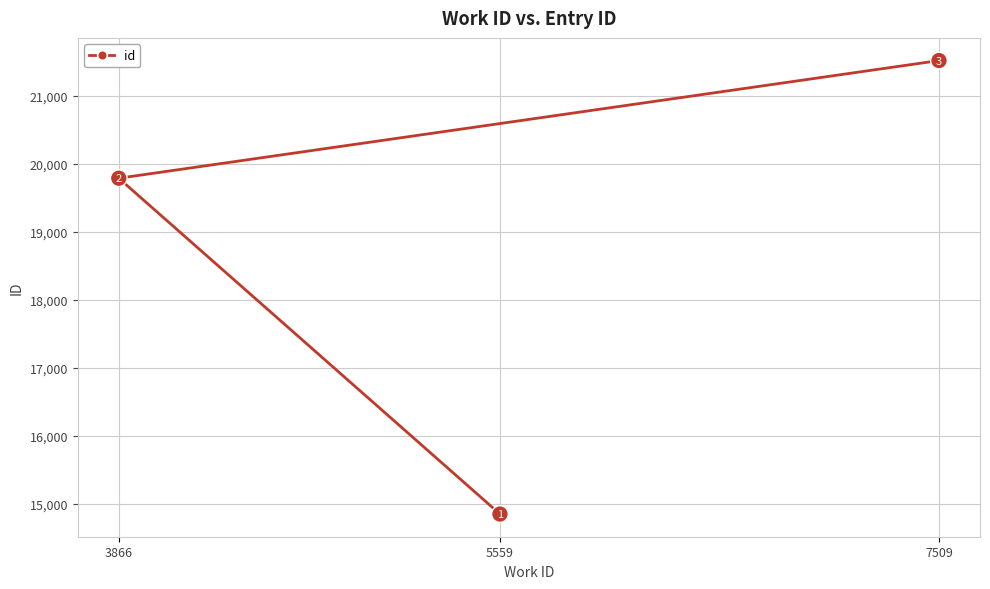

Where does the data first go above 19792?

7509